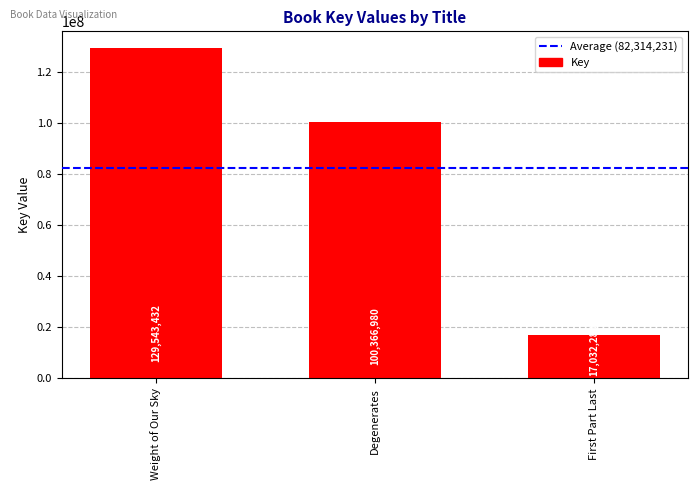

Which category has the highest value across all series?

Weight of Our Sky